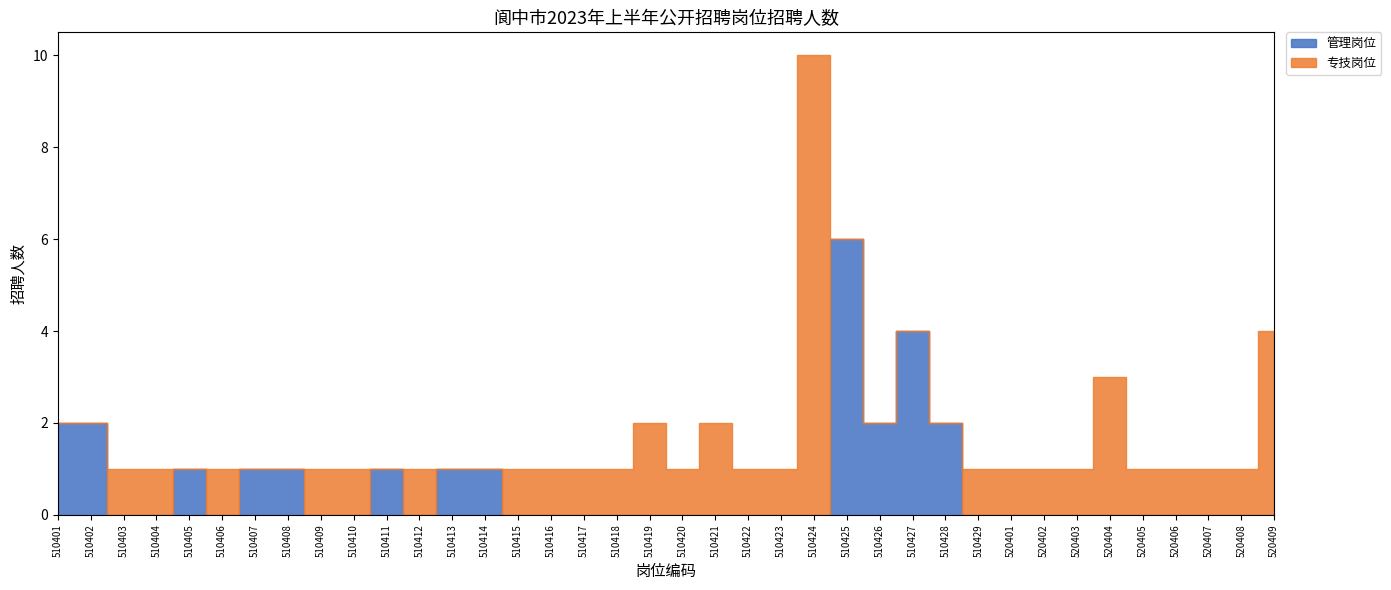

The value of 专技岗位 at 510403 is 2. True or false?

False